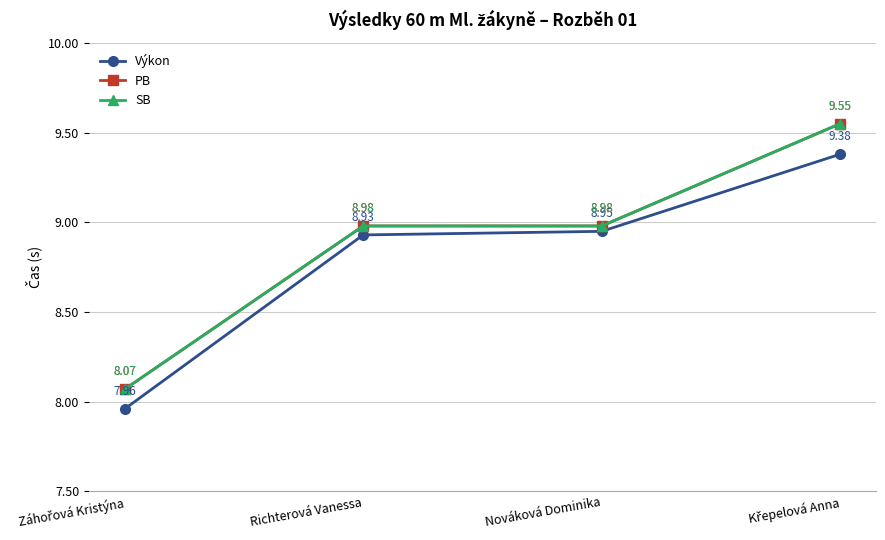

What value does the Výkon series have at Záhořová Kristýna?

8.0